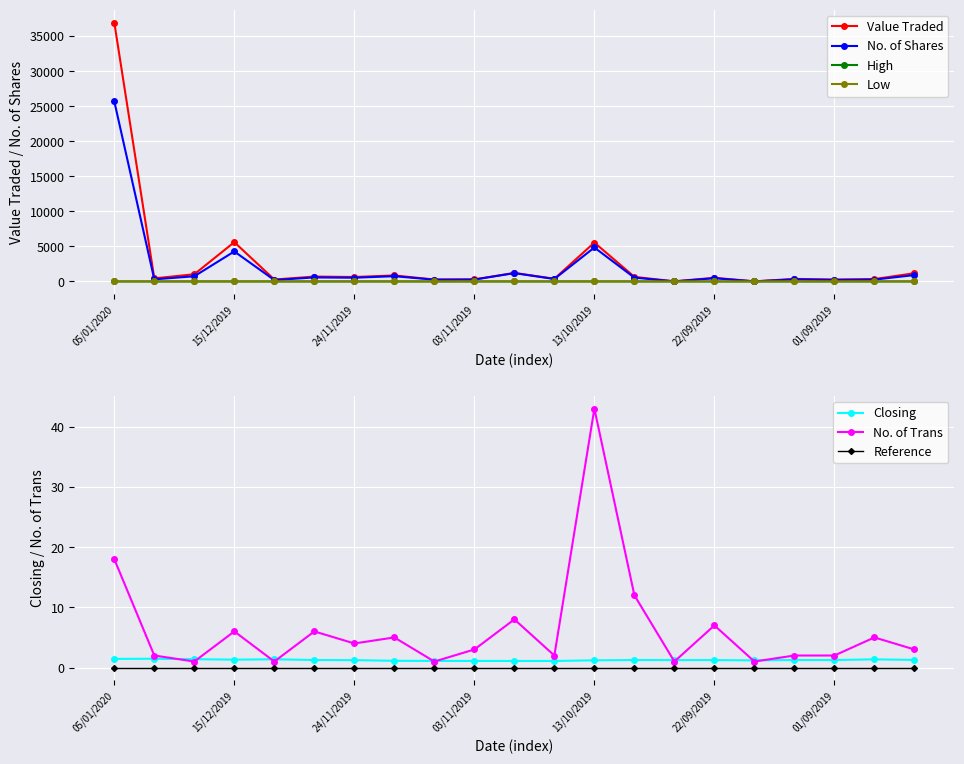

True or false: Low has more than 2 interior local peaks.

True